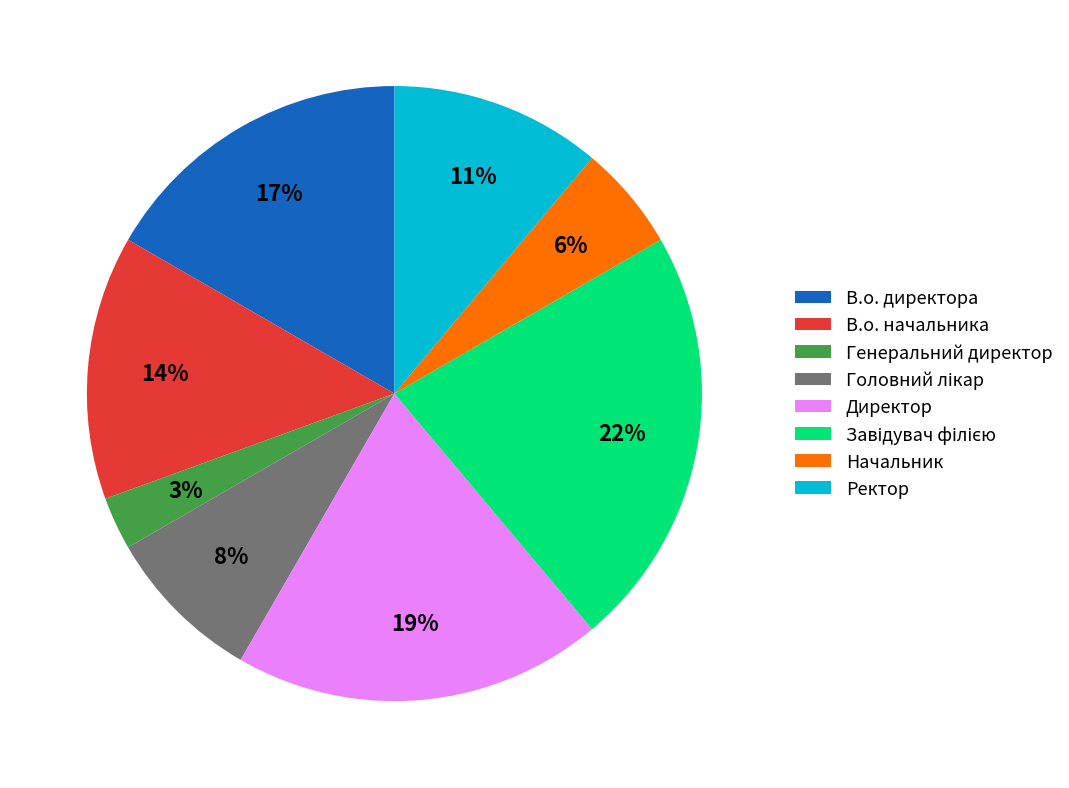

Is it true that В.о. начальника is 26% of the pie?

False